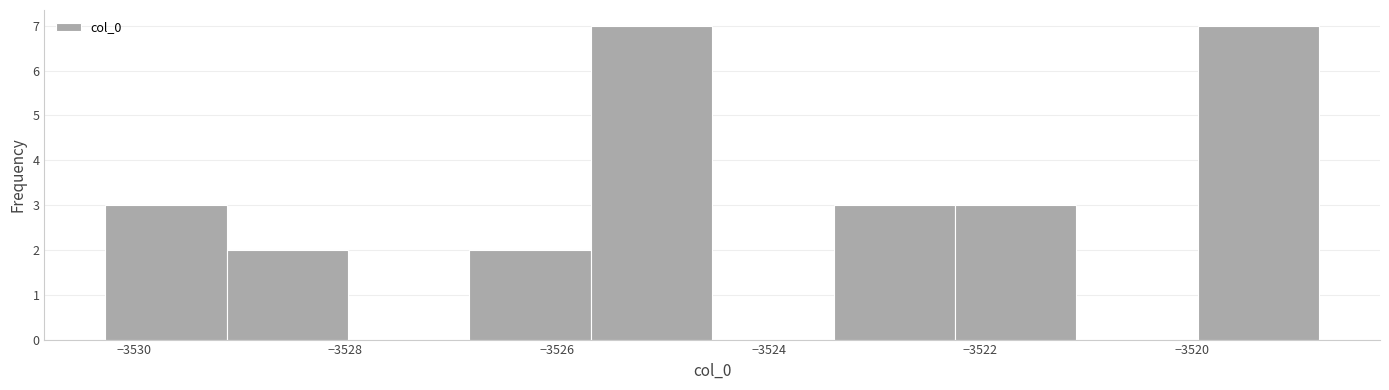

Reading left to right, transcribe this chart: for each bar, give the range it covers on the x-axis and its height. Neither the bar edges nor the heights are printed on the chart, so give them approximately, as read against the axes.

-3530.2 to -3529.2: 3
-3529.2 to -3528.0: 2
-3528.0 to -3526.8: 0
-3526.8 to -3525.6: 2
-3525.6 to -3524.6: 7
-3524.6 to -3523.4: 0
-3523.4 to -3522.2: 3
-3522.2 to -3521.0: 3
-3521.0 to -3520.0: 0
-3520.0 to -3518.8: 7